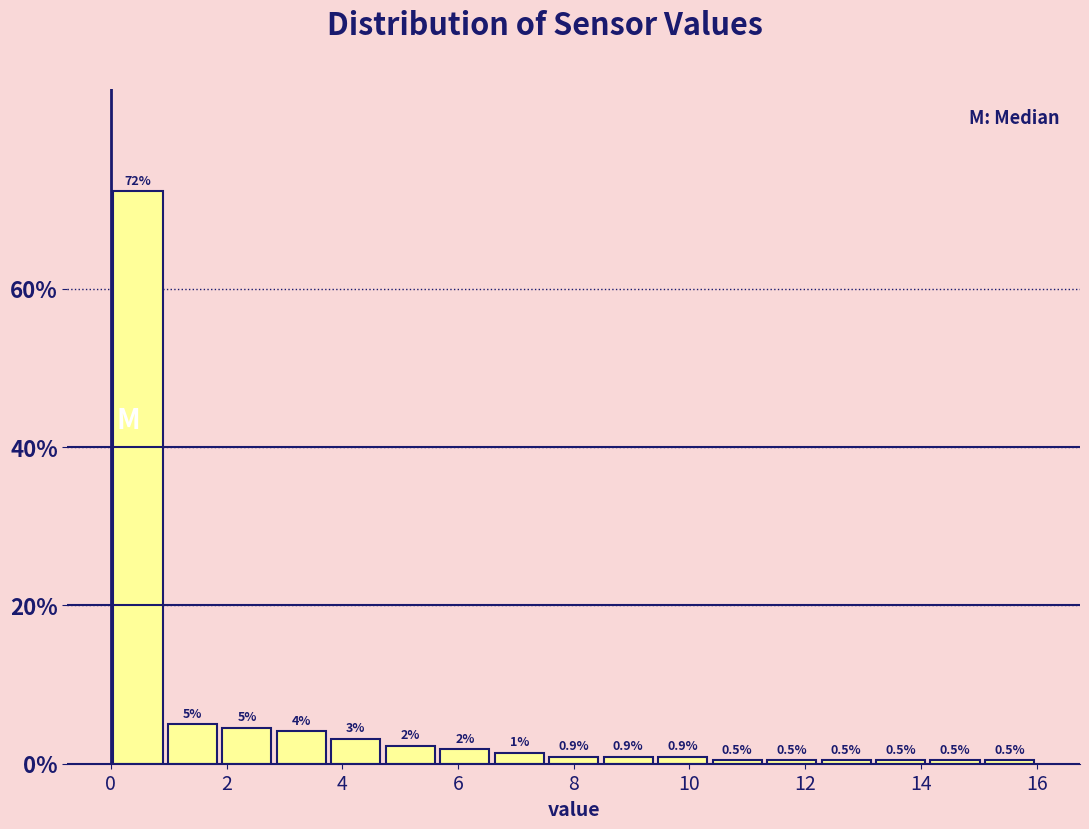

Which range on the x-axis has the tallest bar?

0.0 to 1.0